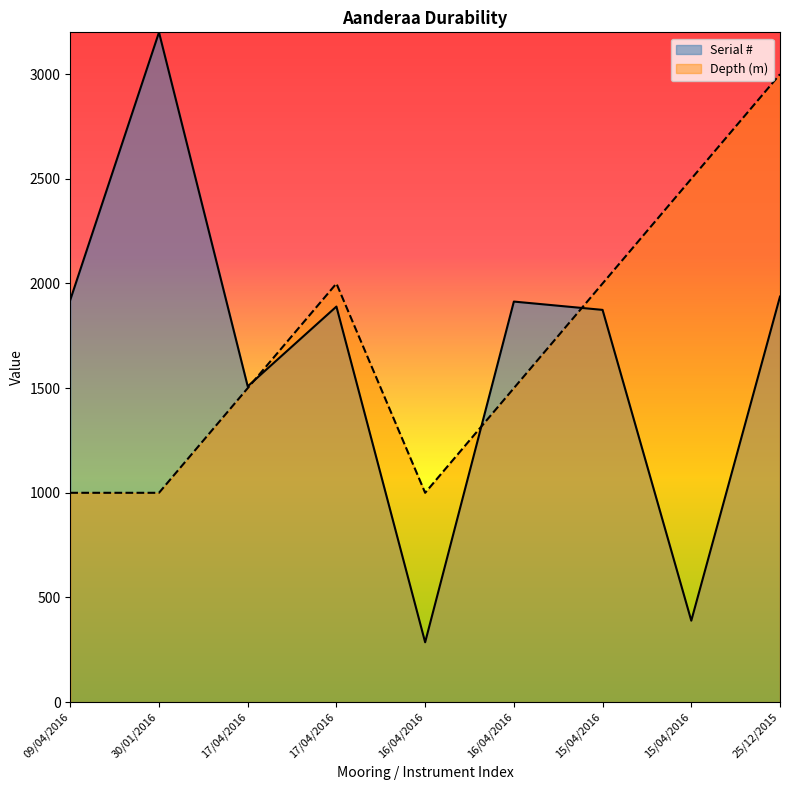

What is the sum of all Depth (m) values?

15500.0